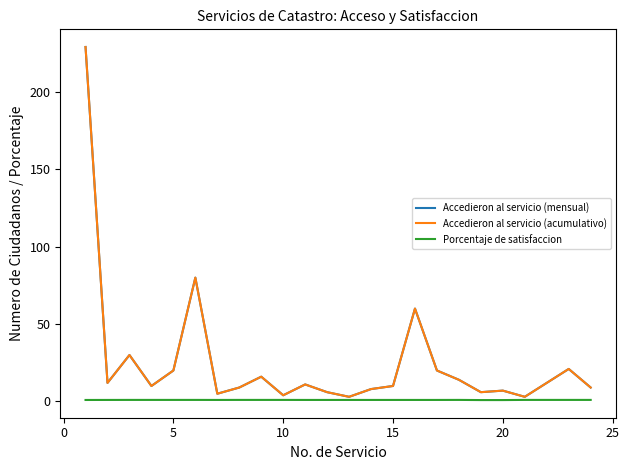

What is the average value of the Accedieron al servicio (acumulativo) series?

25.2